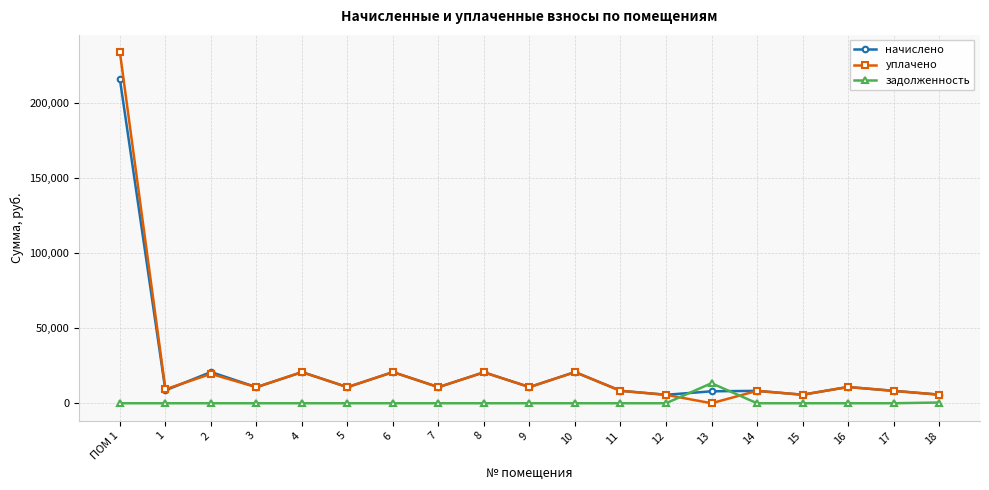

What is the label of the 3rd point from the right?

16